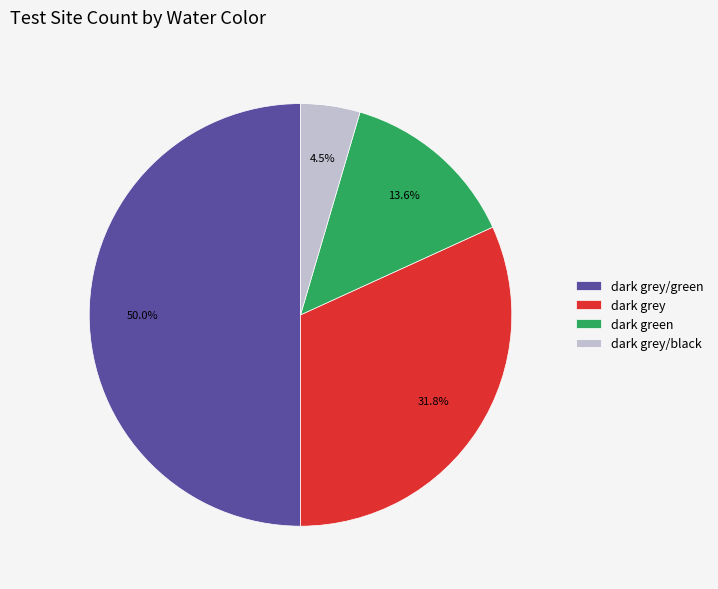

What is the ratio of the value at dark green to the value at dark grey/black?

3.0